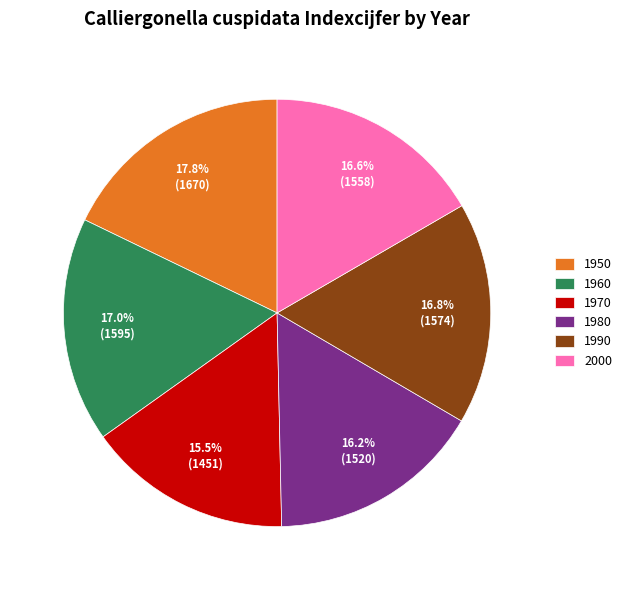

To the nearest percent, what is the difference between the 1980 and 1960 slice percentages?

1%